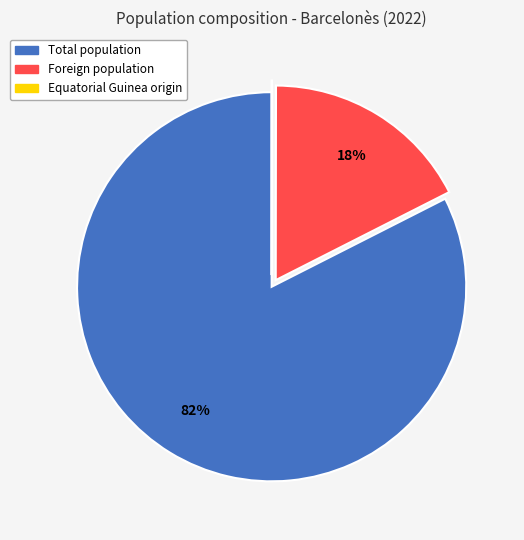

To the nearest percent, what is the average slice percentage?

33%